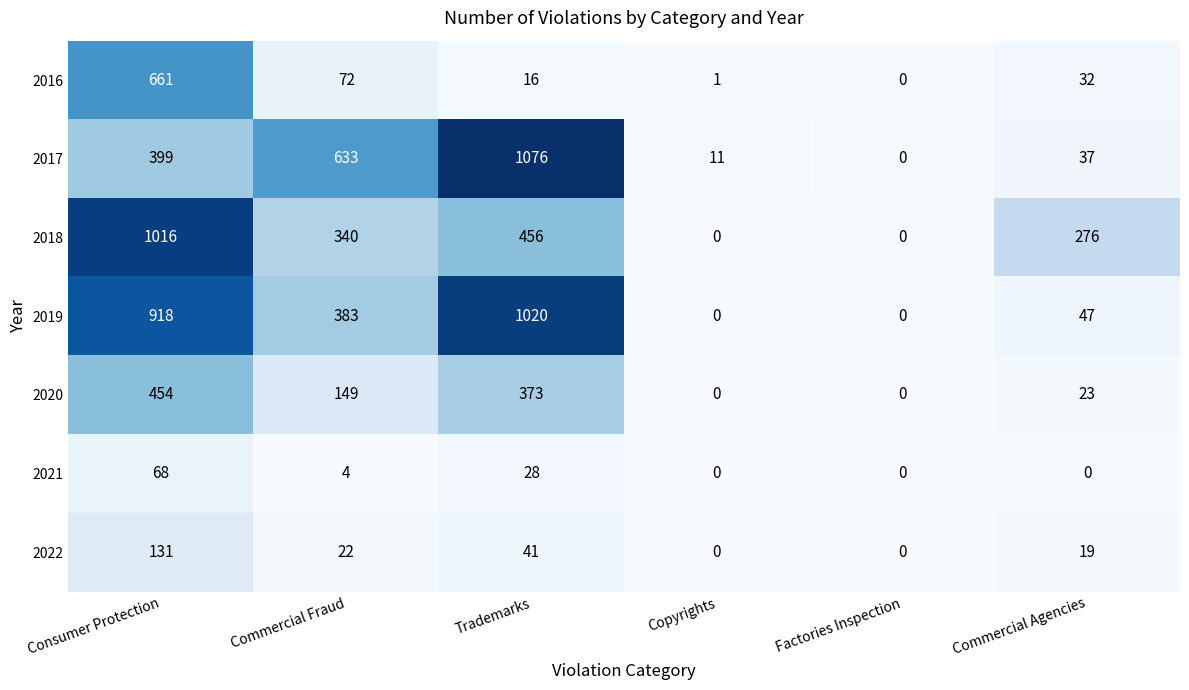

Which label corresponds to the largest value in the chart?

Trademarks